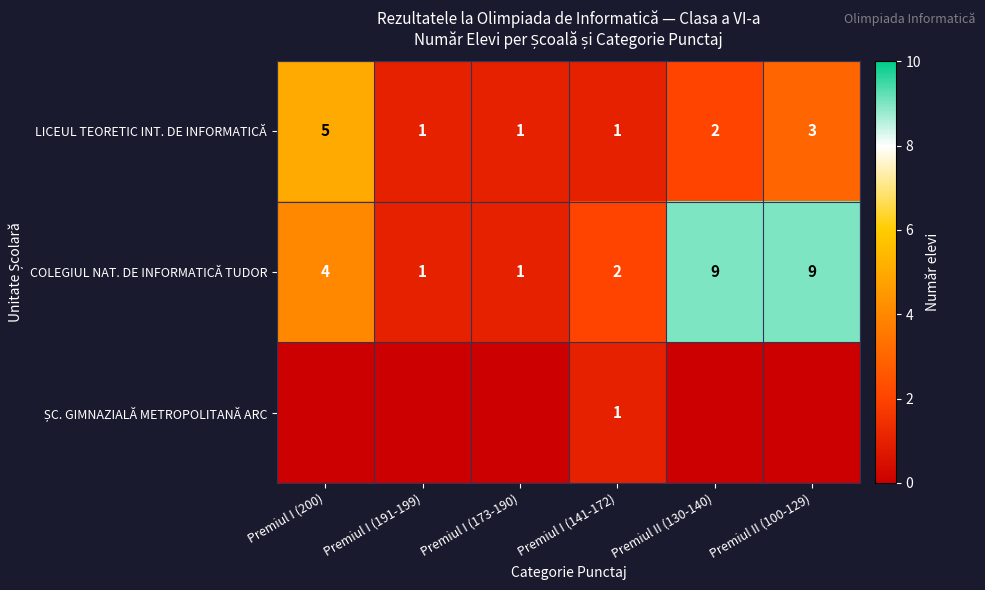

What is the total value across all series at Premiul I (173-190)?

2